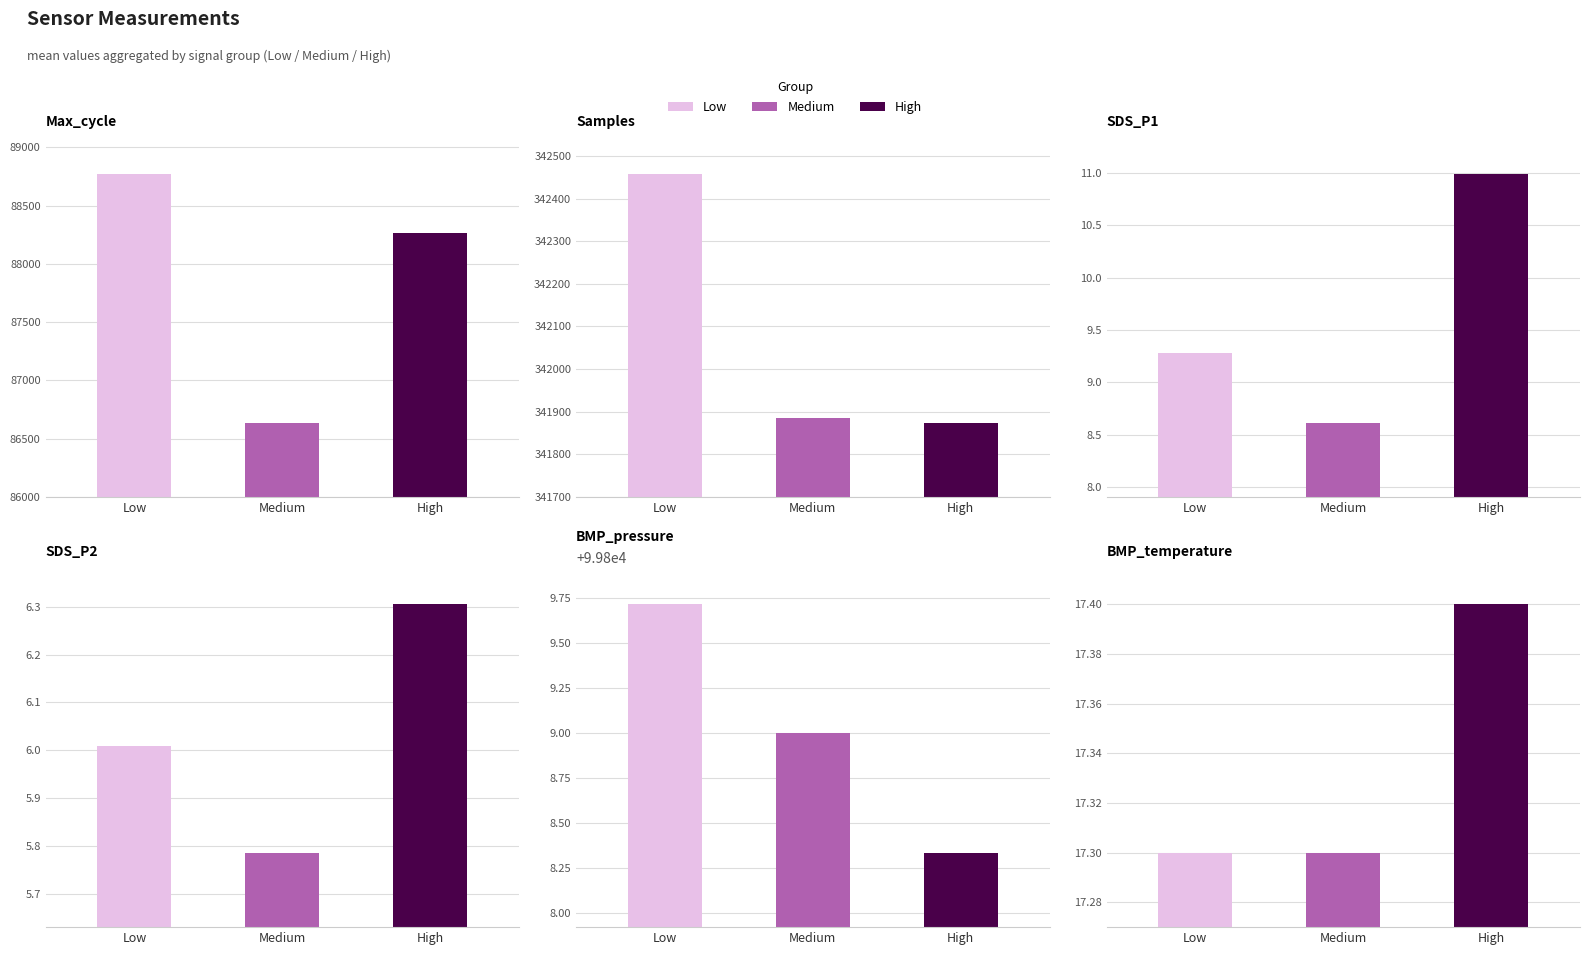

What is the total value across all series at Low?

531067.0